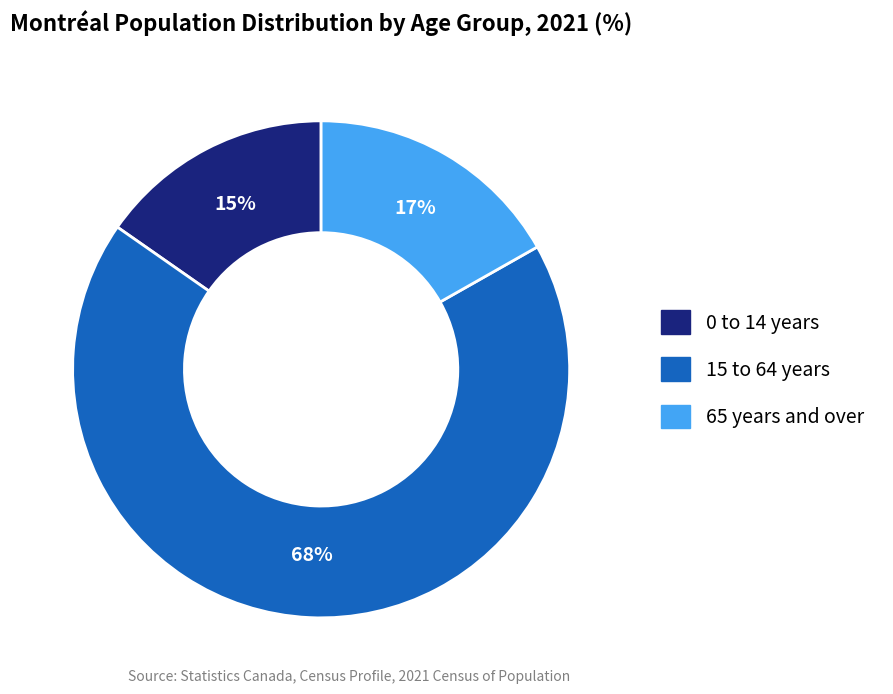

The 15 to 64 years slice represents 68% of the pie. True or false?

True